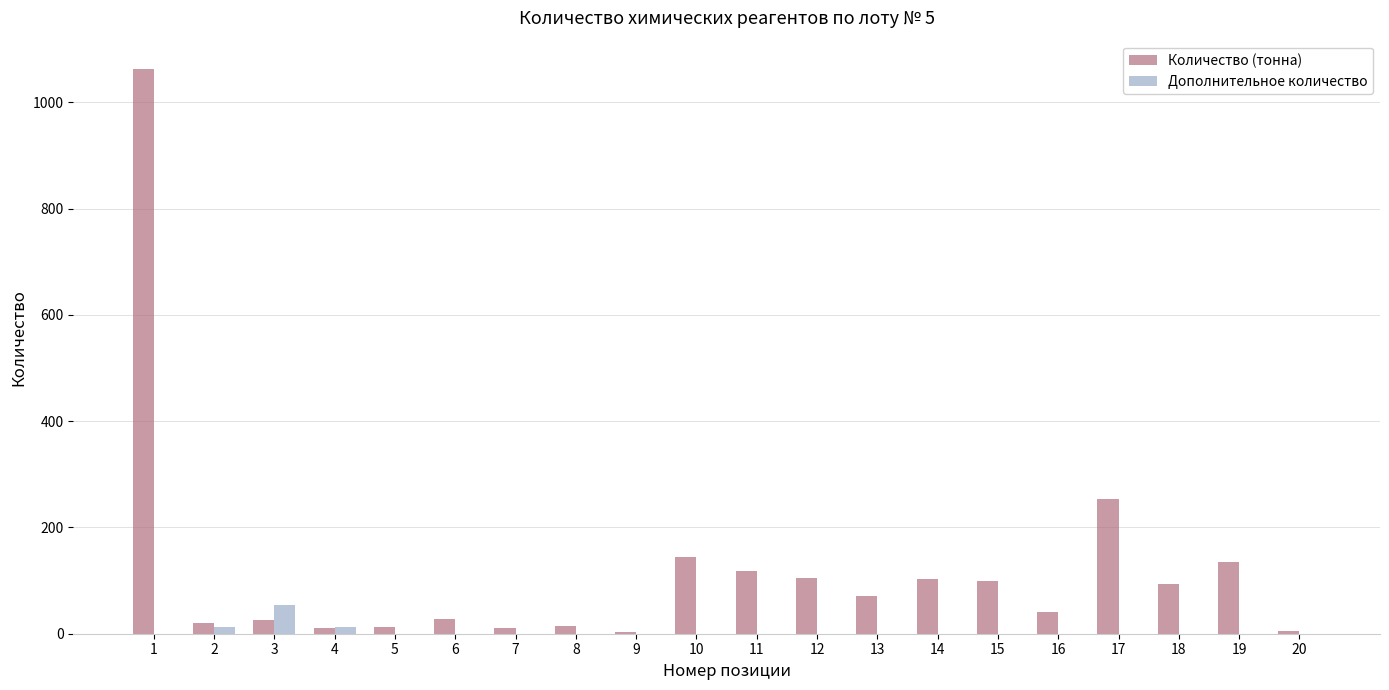

At which category does the chart reach its peak across all series?

1